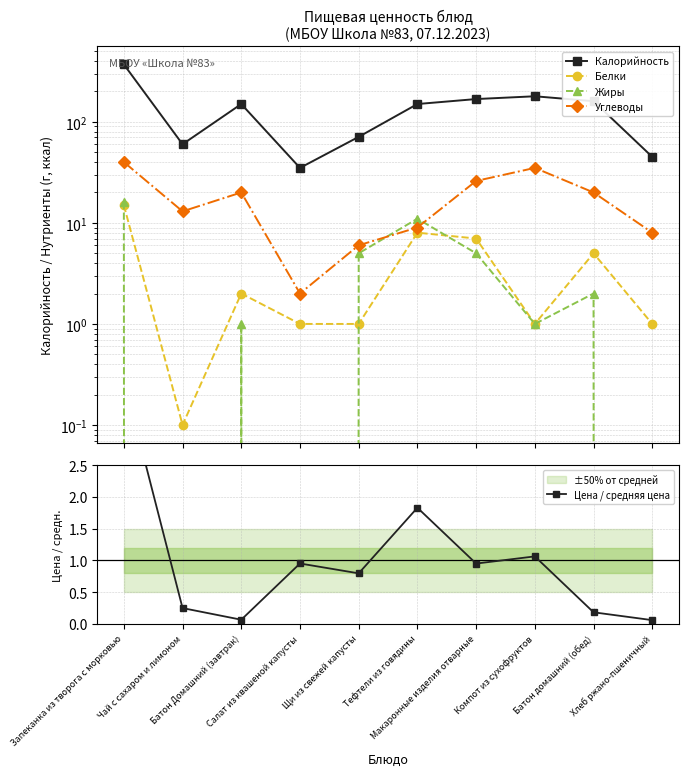

True or false: Углеводы has a value of 13.2 at Хлеб ржано-пшеничный.

False